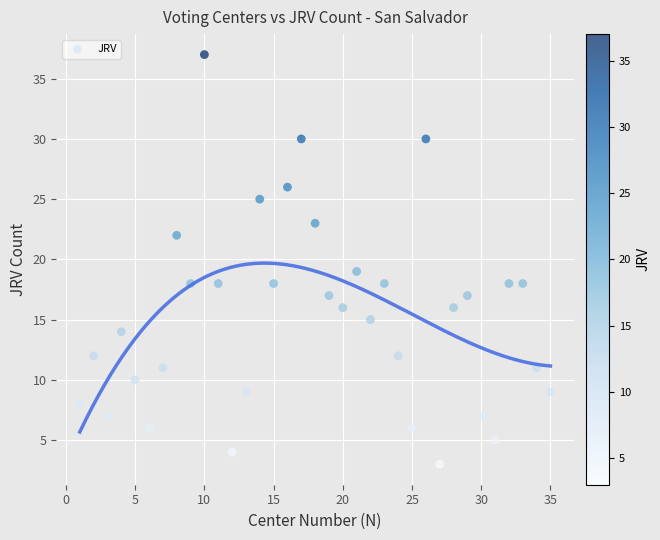

What is the range of X values (max minus min)?

34